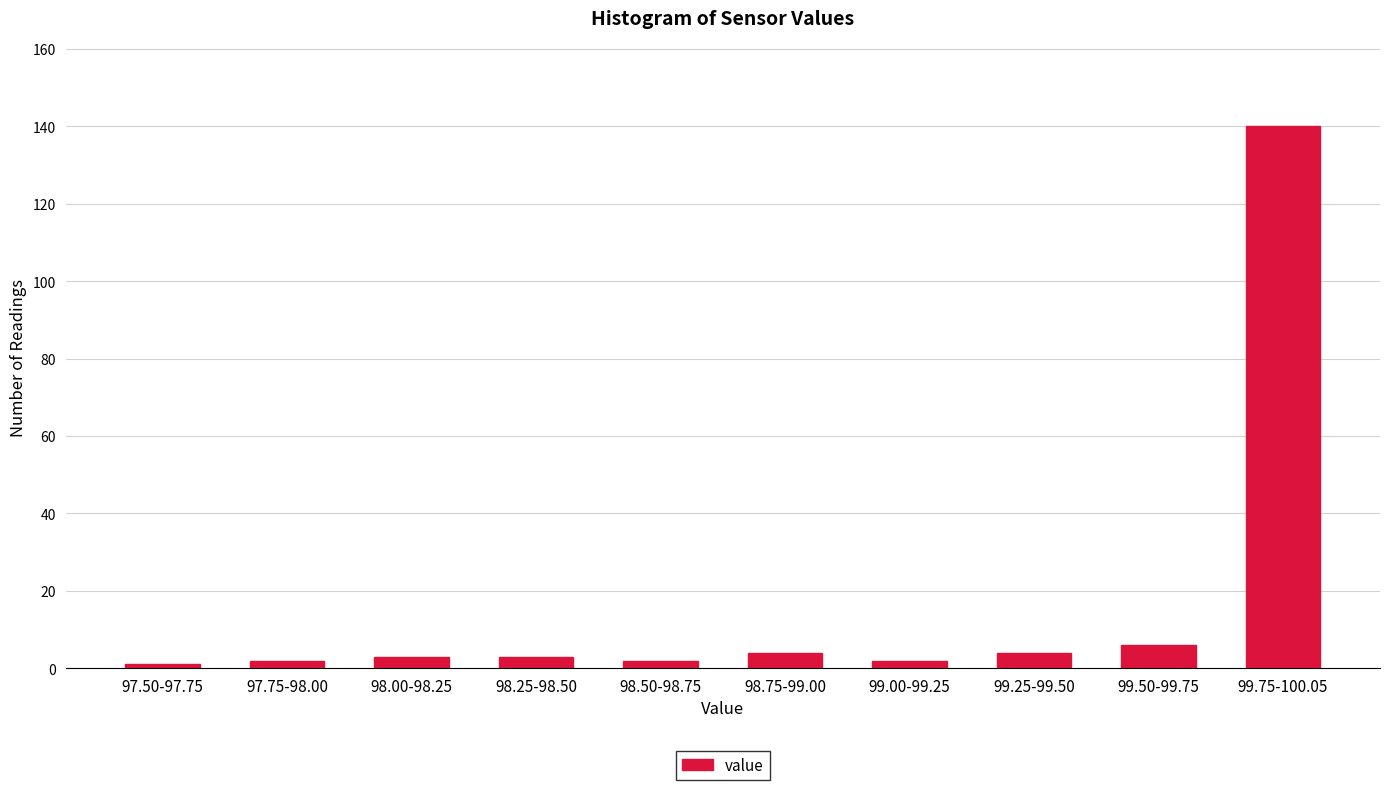

Reading left to right, what are all the values shown in this chart?

1	2	3	3	2	4	2	4	6	140